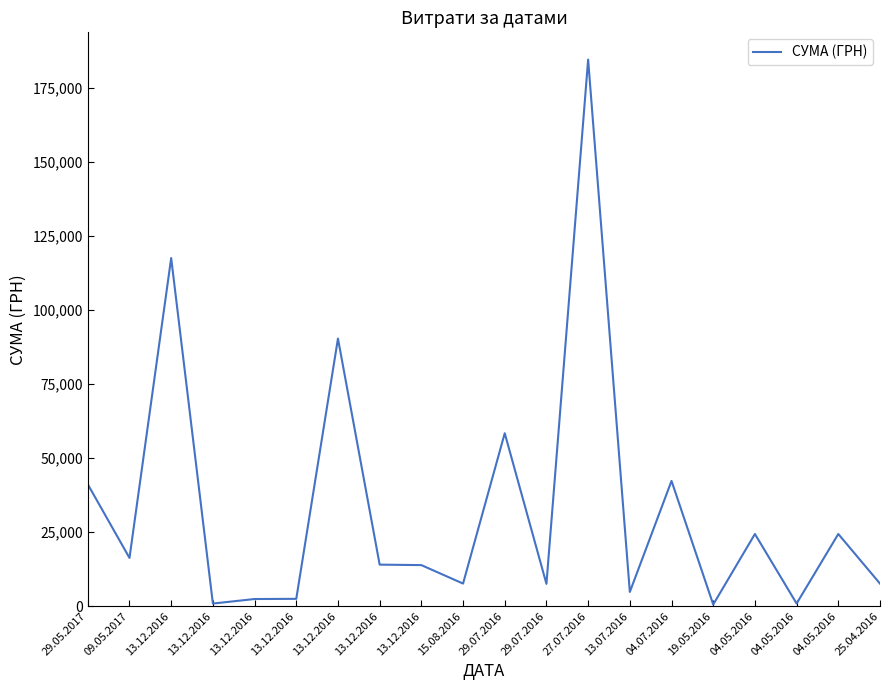

True or false: the data shows 120616.8 at 13.12.2016.

False